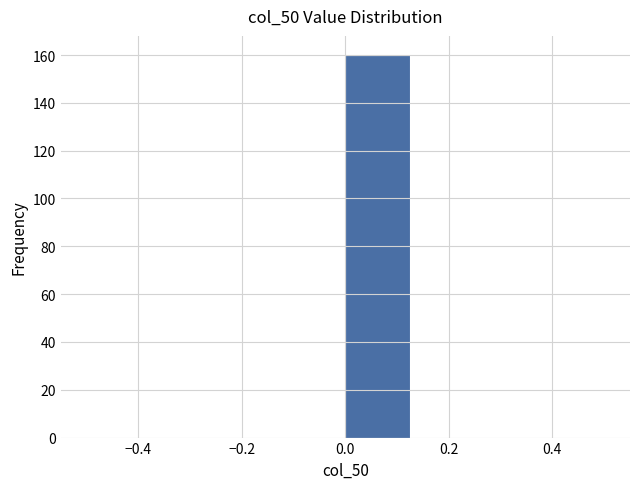

What is the height of the bar covering 0.000 to 0.125 on the x-axis? Neither the bar edges nor the heights are printed on the chart, so give them approximately, as read against the axes.

160